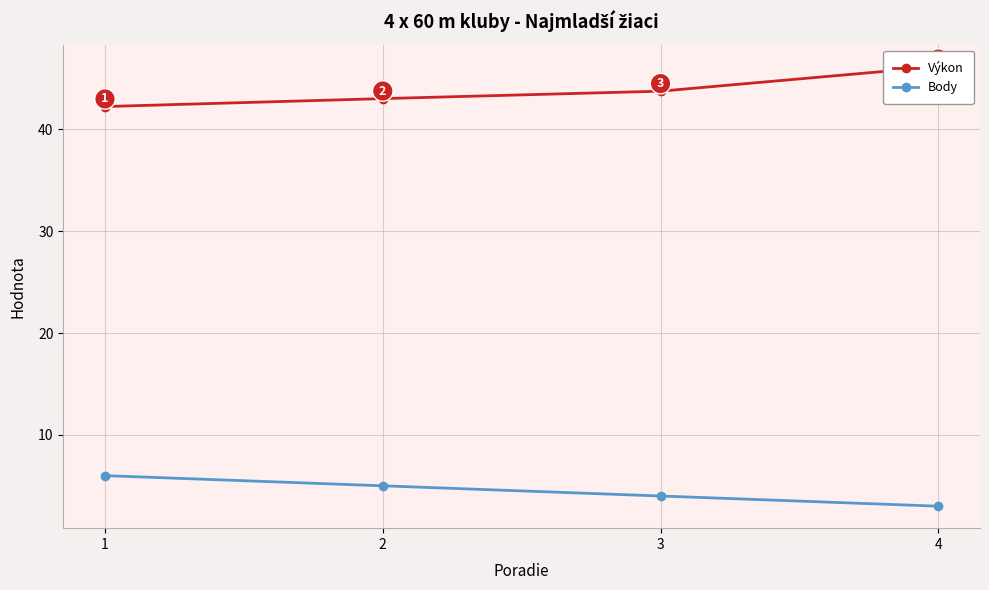

What is the value of the Výkon point at the 4th from the left?

46.1